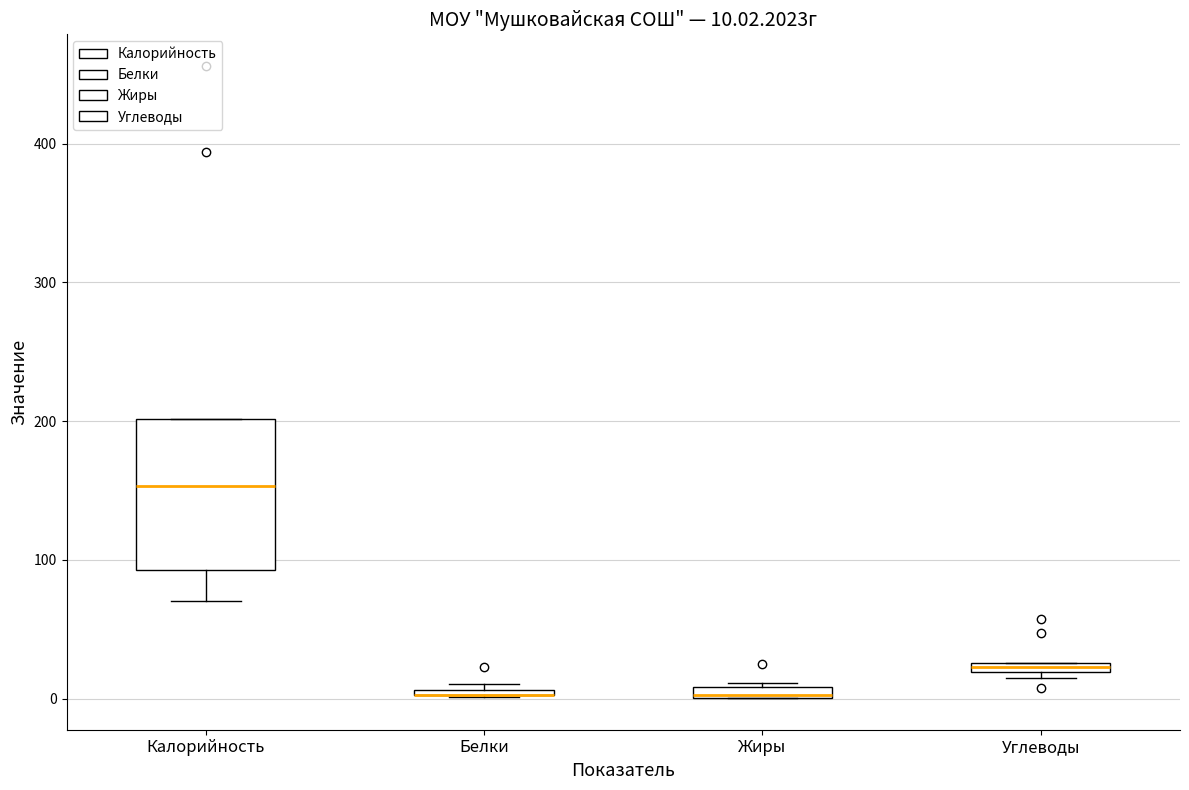

Comparing the boxes themselves (not the whiskers), which one is the tallest?

Калорийность